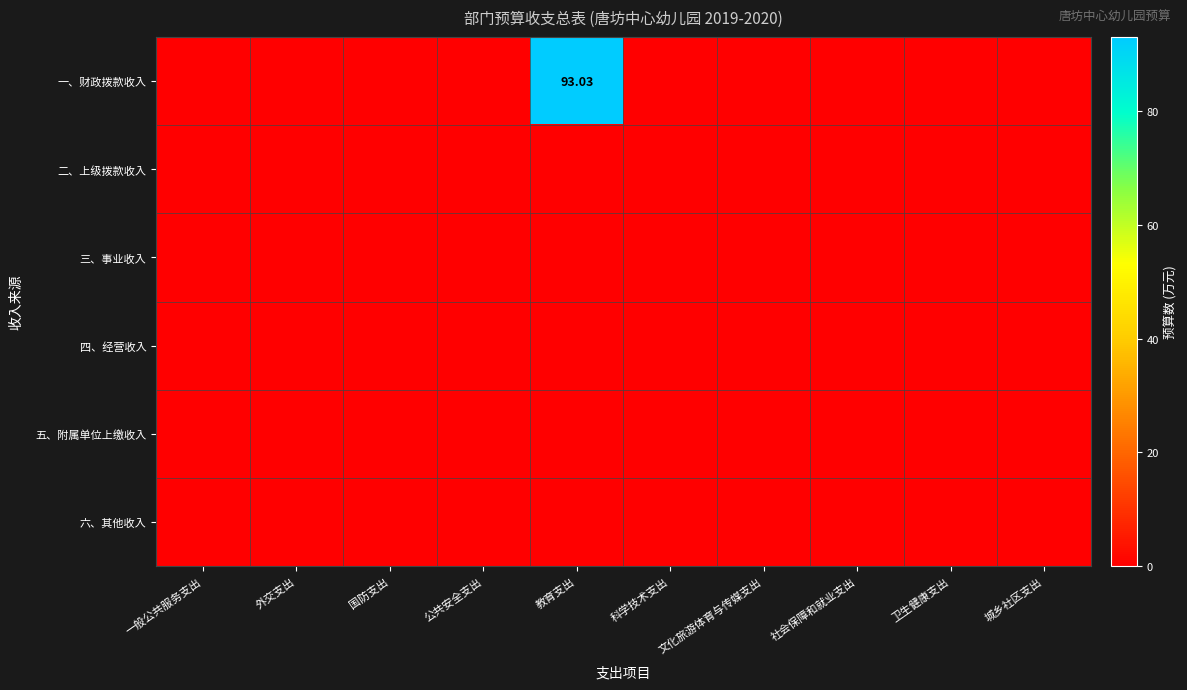

Is it true that 四、经营收入 equals 0.0 at 外交支出?

True